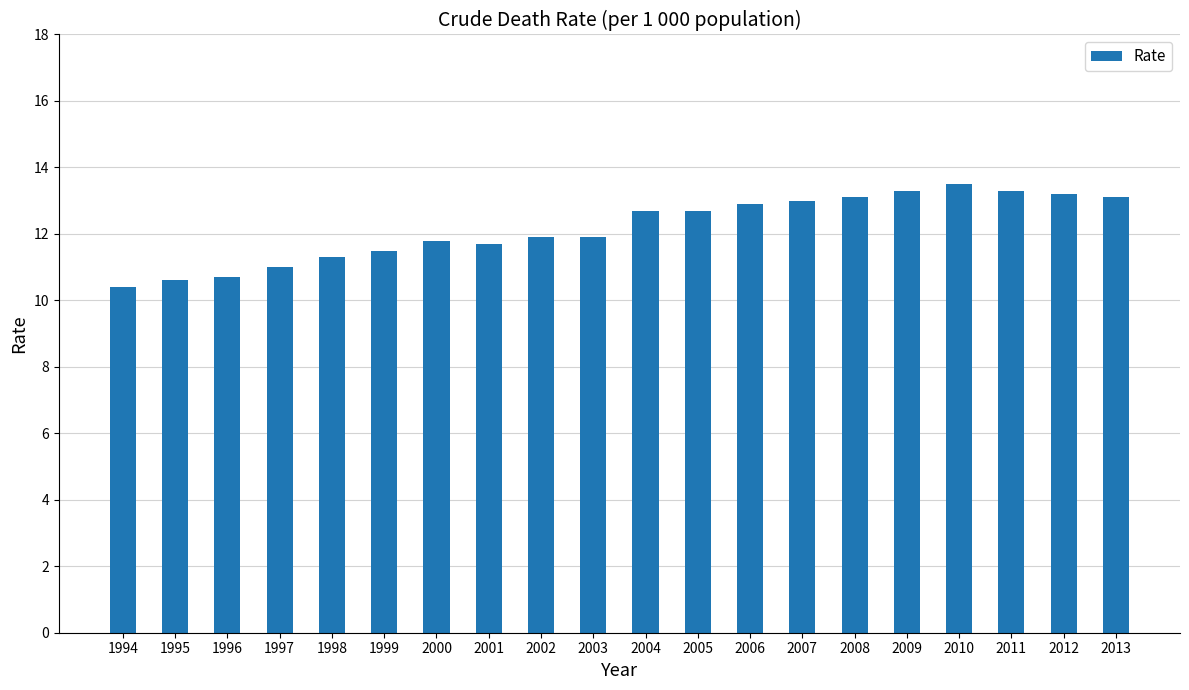

At which category does the chart reach its minimum across all series?

1994